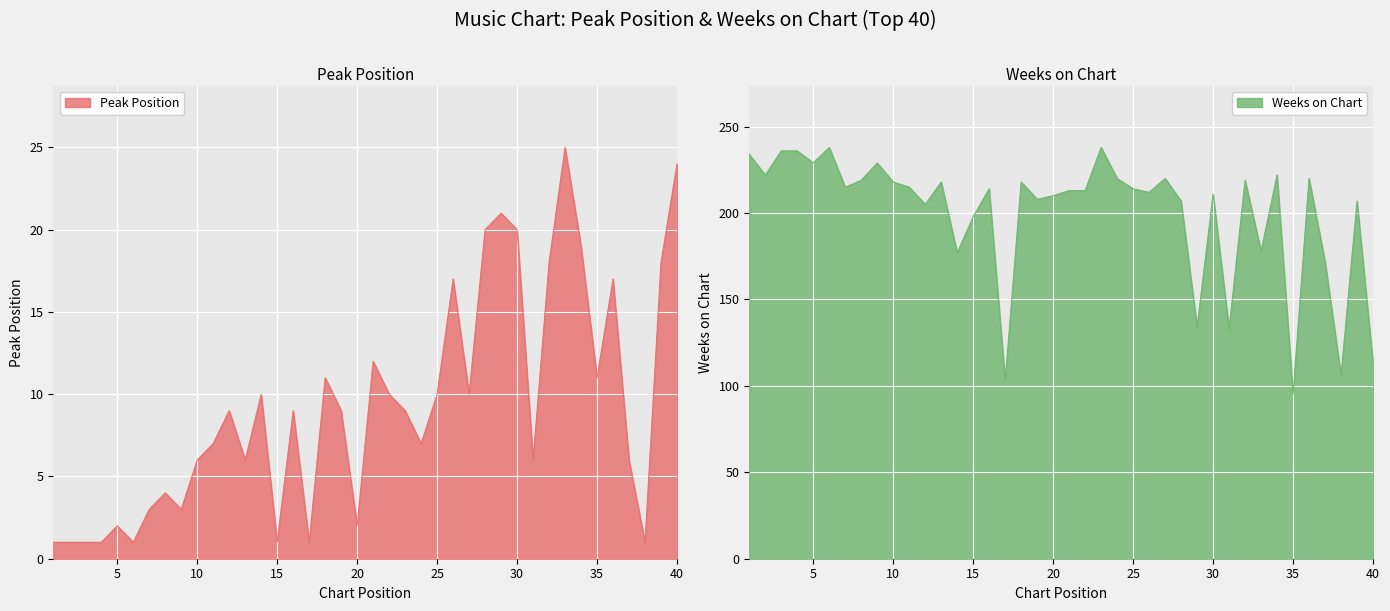

In Weeks on Chart, how many points are higher than both neighbors (excluding endpoints)?

12